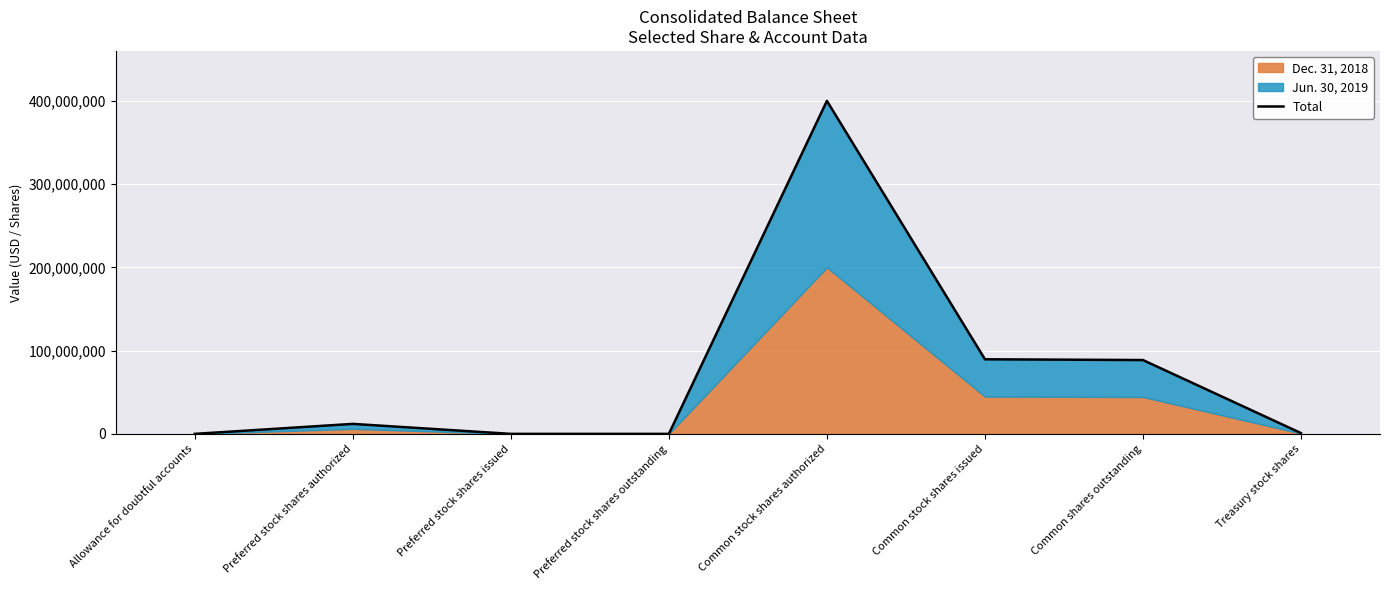

Between Preferred stock shares authorized and Treasury stock shares, which is larger?

Preferred stock shares authorized